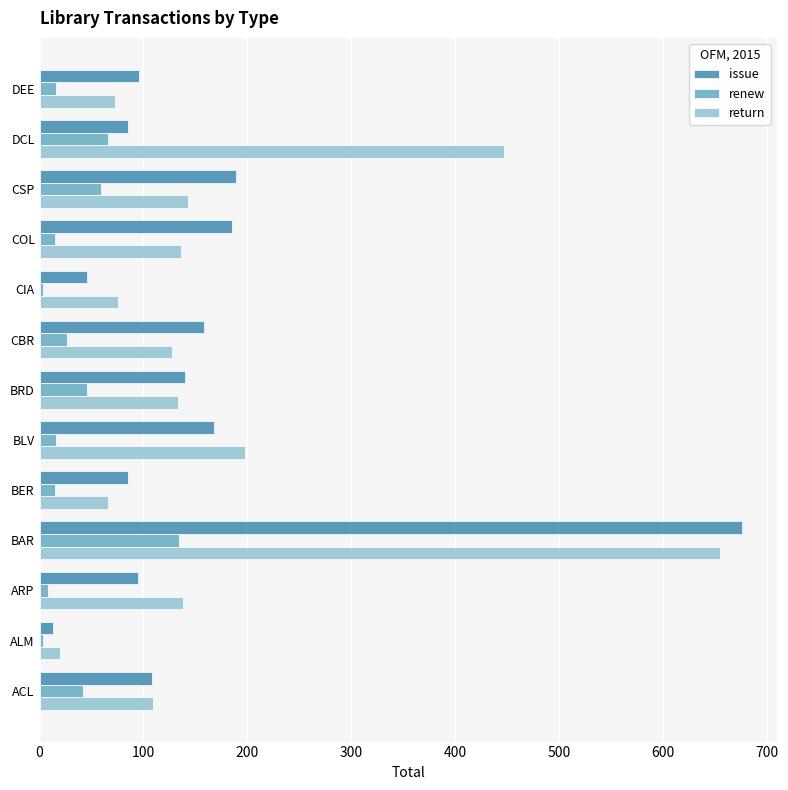

What is the difference between the highest and lowest values at BAR?

542